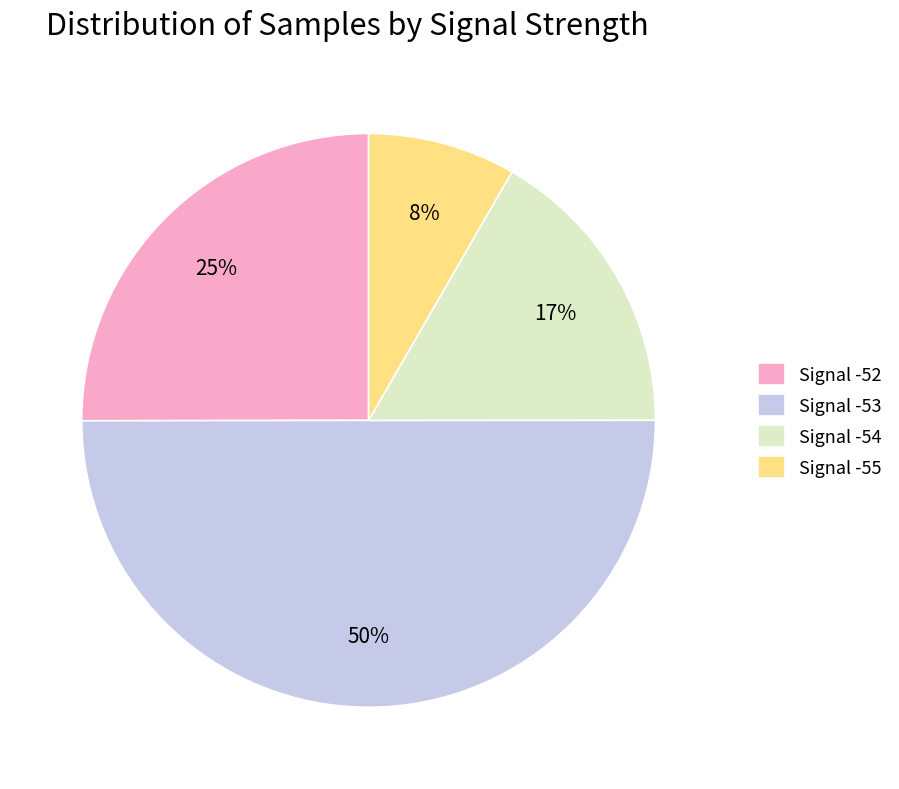

What percentage is the Signal -52 slice, to the nearest percent?

25%